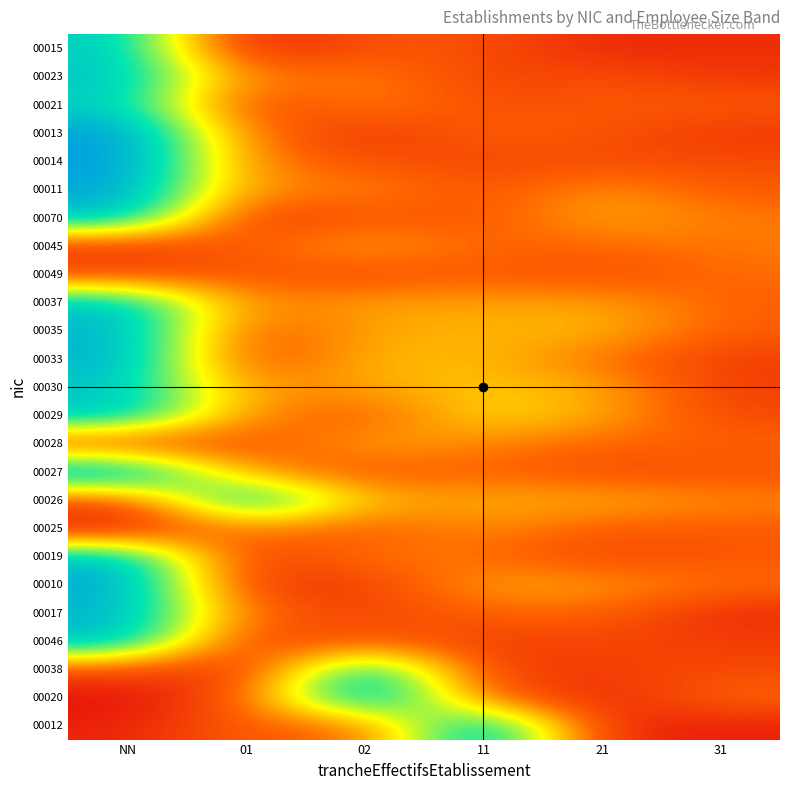

Reading left to right, transcribe all the data shown in this chart.

00012: NN=0.3	01=0.5	02=0.5	11=1.4	21=0.3	31=0.2
00020: NN=0.2	01=0.5	02=1.4	11=0.5	21=0.3	31=0.5
00038: NN=0.4	01=0.3	02=1.3	11=0.3	21=0.4	31=0.4
00046: NN=1.3	01=0.3	02=0.5	11=0.4	21=0.4	31=0.4
00017: NN=1.3	01=0.5	02=0.4	11=0.5	21=0.5	31=0.3
00010: NN=1.4	01=0.3	02=0.3	11=0.6	21=0.6	31=0.5
00019: NN=1.3	01=0.3	02=0.6	11=0.5	21=0.4	31=0.4
00025: NN=0.2	01=0.6	02=0.4	11=0.6	21=0.5	31=0.5
00026: NN=0.4	01=1.4	02=0.7	11=0.6	21=0.7	31=0.6
00027: NN=1.4	01=0.6	02=0.4	11=0.5	21=0.4	31=0.4
00028: NN=0.4	01=0.4	02=0.7	11=0.6	21=0.5	31=0.5
00029: NN=1.3	01=0.6	02=0.4	11=0.8	21=0.6	31=0.4
00030: NN=1.3	01=0.6	02=0.6	11=0.7	21=0.6	31=0.4
00033: NN=1.4	01=0.4	02=0.7	11=0.7	21=0.5	31=0.4
00035: NN=1.3	01=0.4	02=0.6	11=0.7	21=0.7	31=0.5
00037: NN=1.3	01=0.5	02=0.6	11=0.6	21=0.6	31=0.5
00049: NN=0.4	01=0.4	02=0.4	11=0.5	21=0.4	31=0.5
00045: NN=0.3	01=0.5	02=0.6	11=0.5	21=0.5	31=0.5
00070: NN=1.3	01=0.3	02=0.4	11=0.4	21=0.6	31=0.5
00011: NN=1.4	01=0.6	02=0.6	11=0.4	21=0.6	31=0.5
00014: NN=1.5	01=0.5	02=0.4	11=0.4	21=0.4	31=0.4
00013: NN=1.4	01=0.5	02=0.3	11=0.5	21=0.4	31=0.3
00021: NN=1.2	01=0.3	02=0.6	11=0.4	21=0.4	31=0.5
00023: NN=1.3	01=0.5	02=0.6	11=0.4	21=0.4	31=0.3
00015: NN=1.2	01=0.2	02=0.4	11=0.4	21=0.3	31=0.3